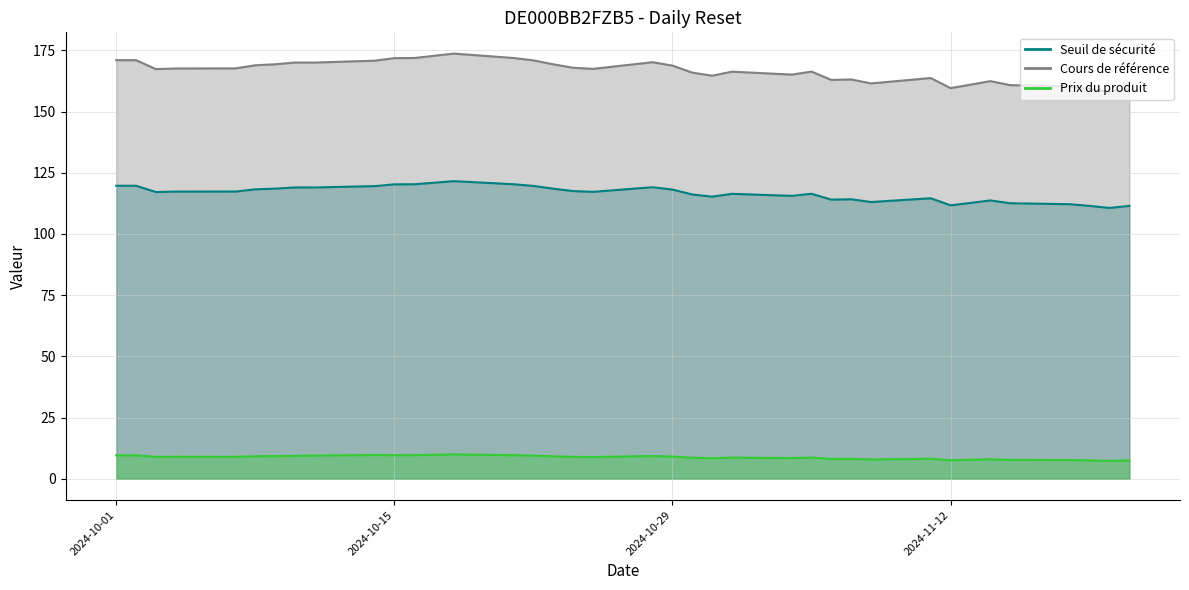

Is the value of Prix du produit at 2024-11-05 greater than the value of Cours de référence at 2024-11-13?

No